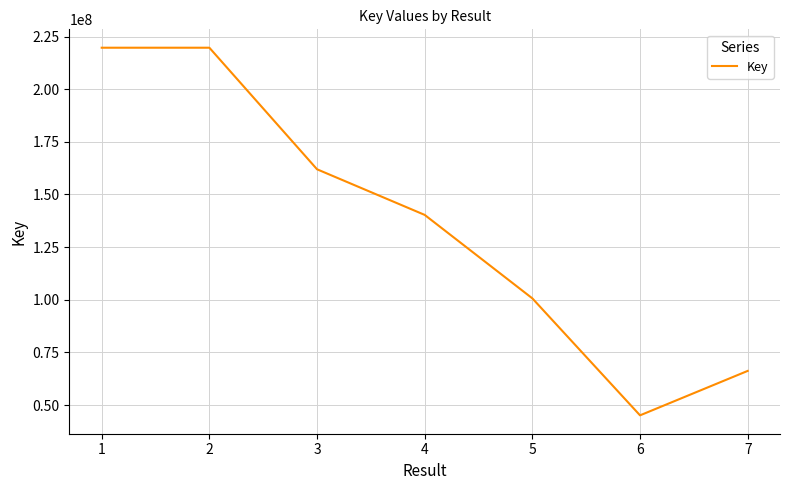

True or false: there are more than 1 points higher than both neighbors.

False